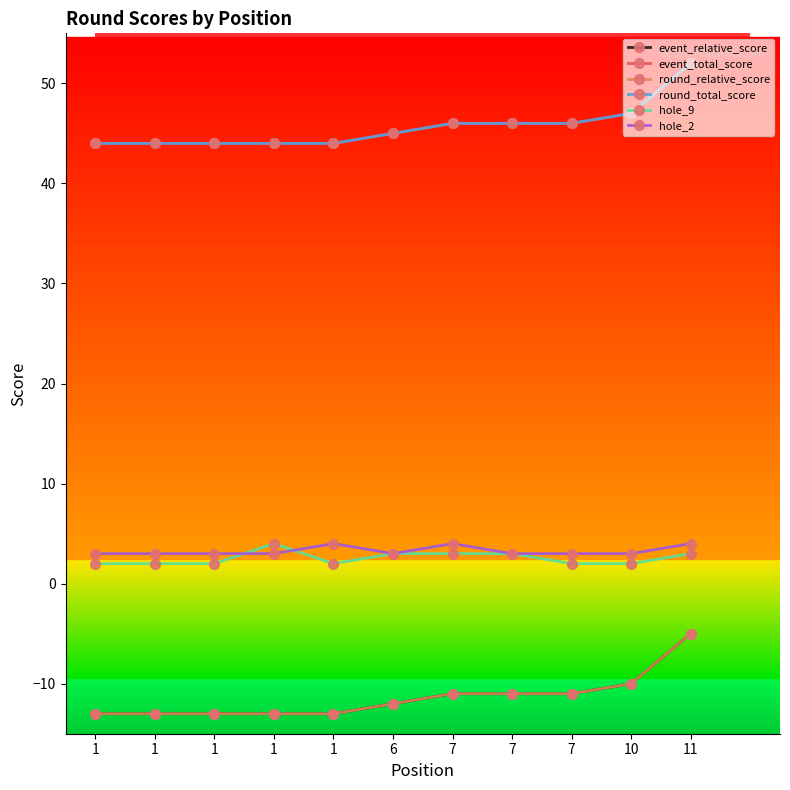

What is the minimum value shown in the chart?

-13